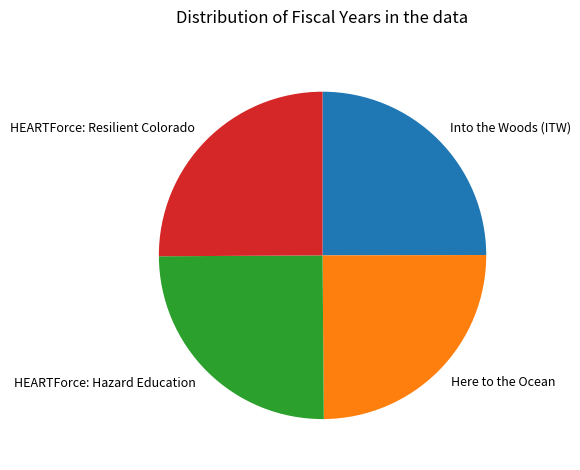

Approximately how many times larger is the value at HEARTForce: Hazard Education compared to Here to the Ocean?

1.0